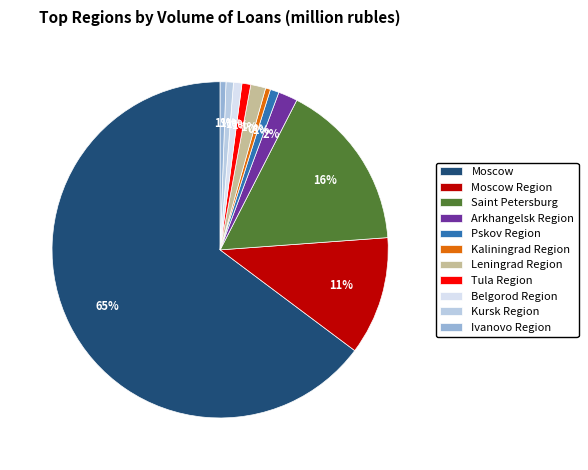

Count the number of slices in the pie.

11